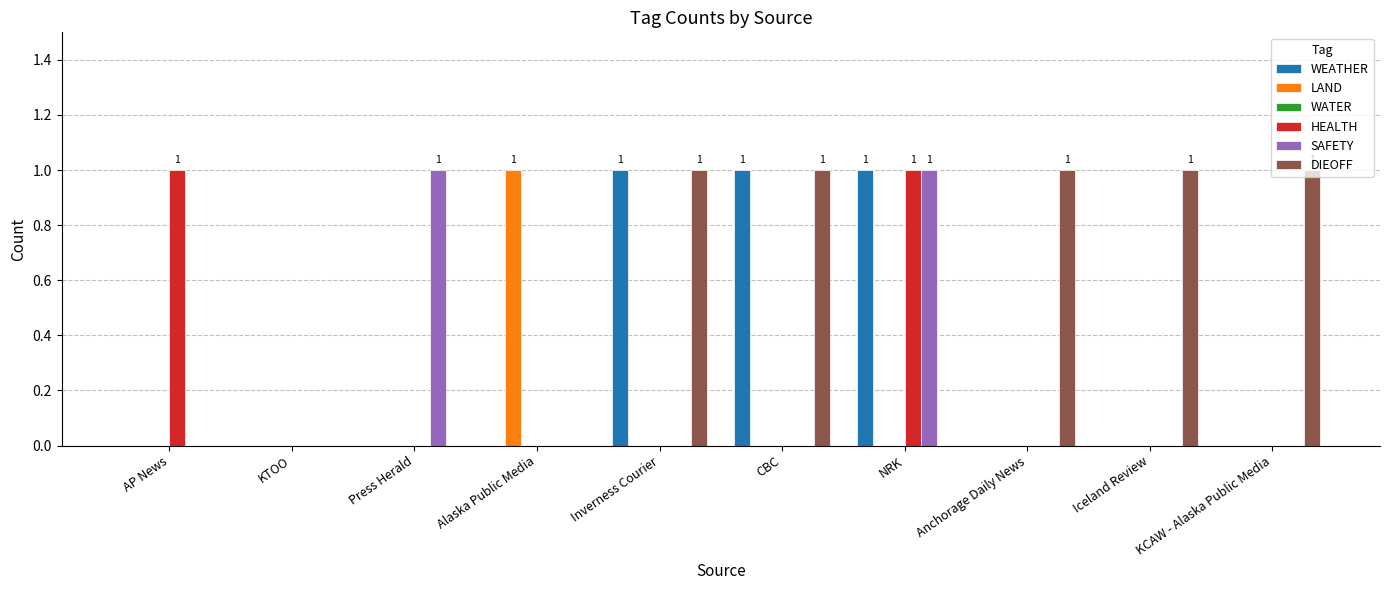

What is the sum of all WEATHER values?

3